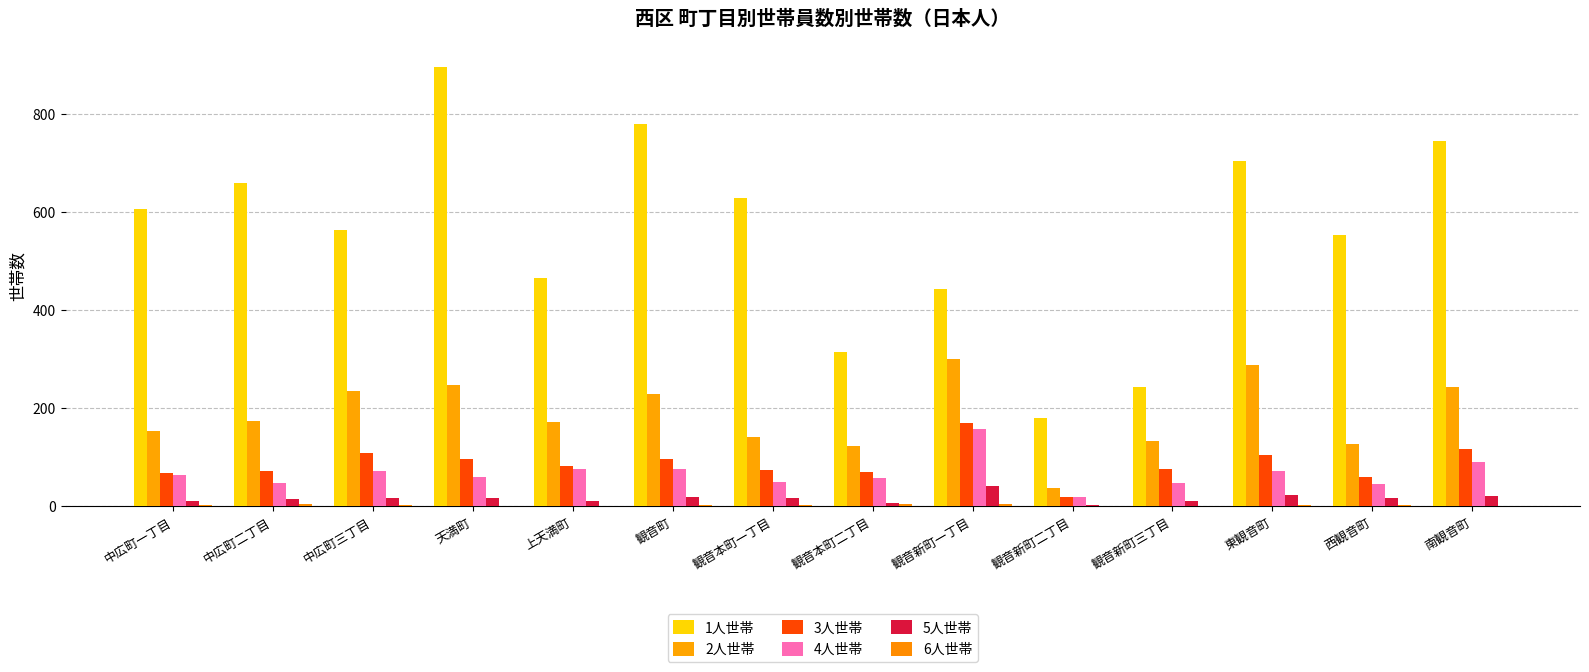

What position from the right is 中広町三丁目?

12